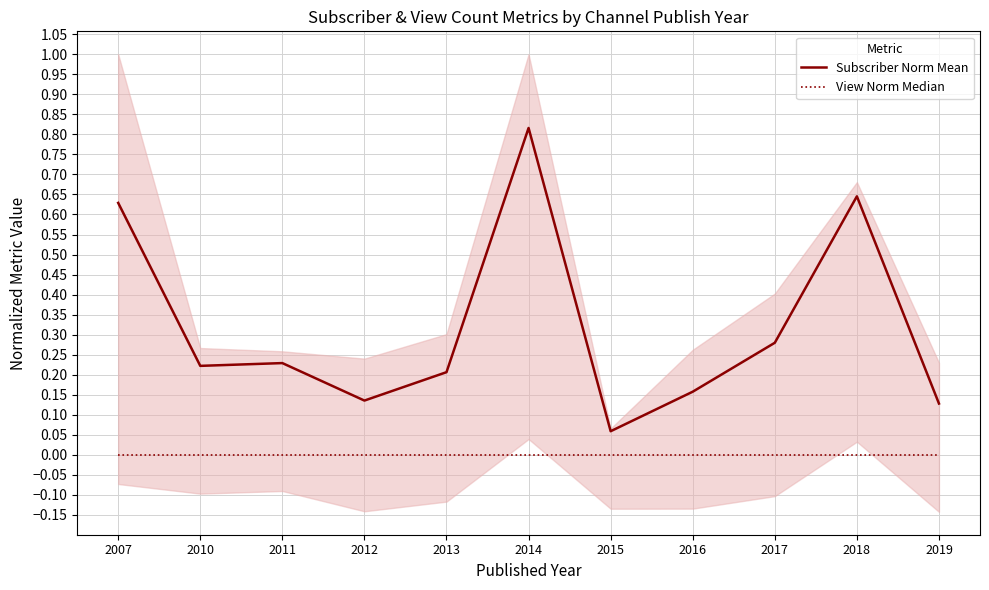

What is the spread (max minus min) of values at 2011?

0.2